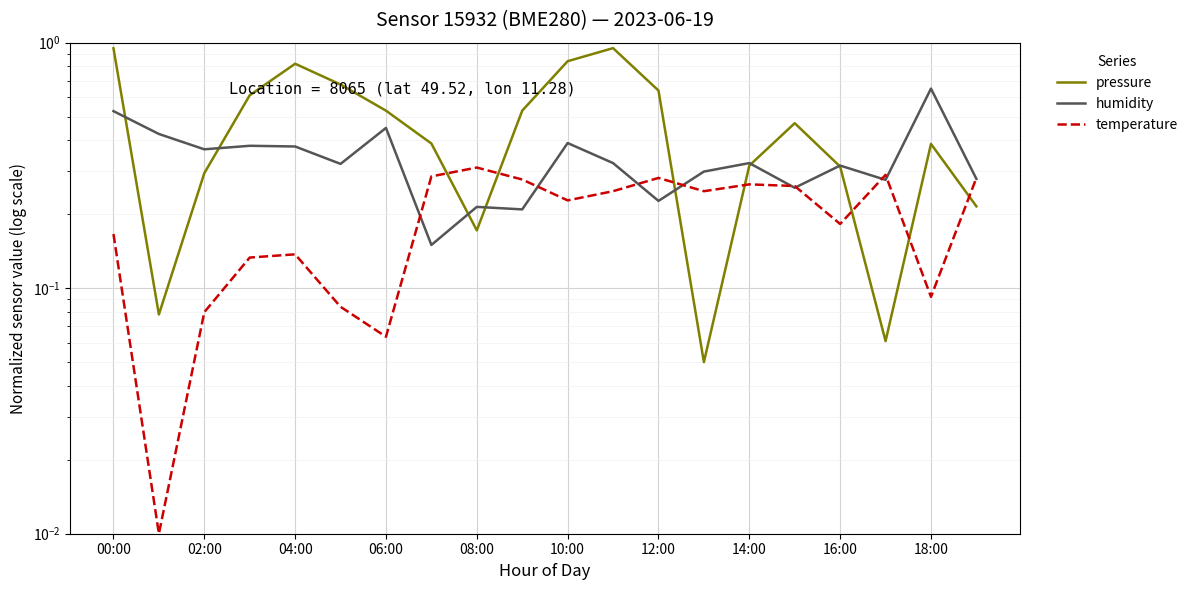

Count the number of categories in the chart.

20